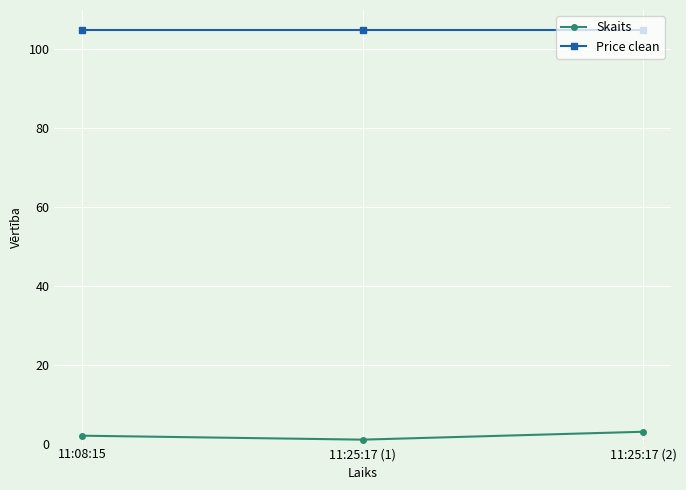

List the series in order of their peak value, highest first.

Price clean, Skaits